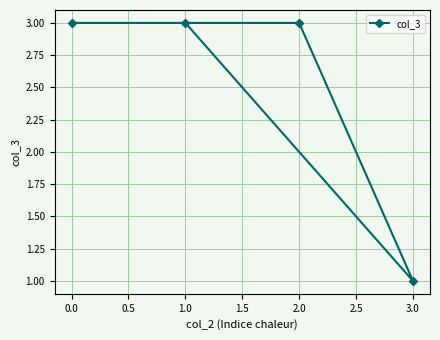

Reading right to left, extract all data points from this chart.

3.0=1	2.0=3	1.0=3	0.0=3